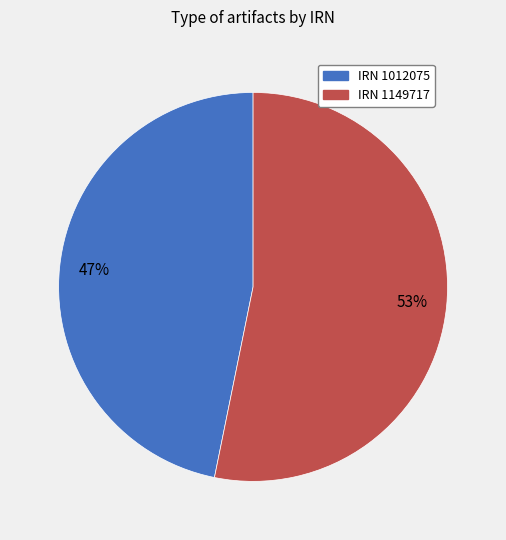

To the nearest percent, what is the difference between the largest and smallest slice percentages?

6%